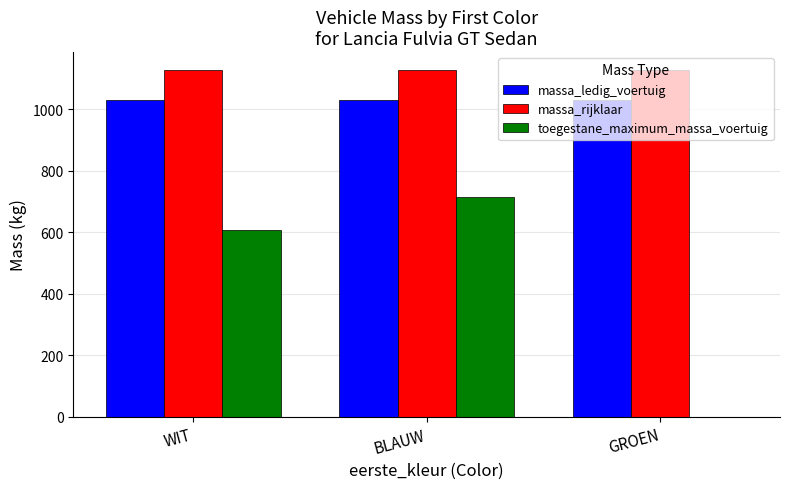

Between BLAUW and GROEN, which series saw the biggest shift?

toegestane_maximum_massa_voertuig